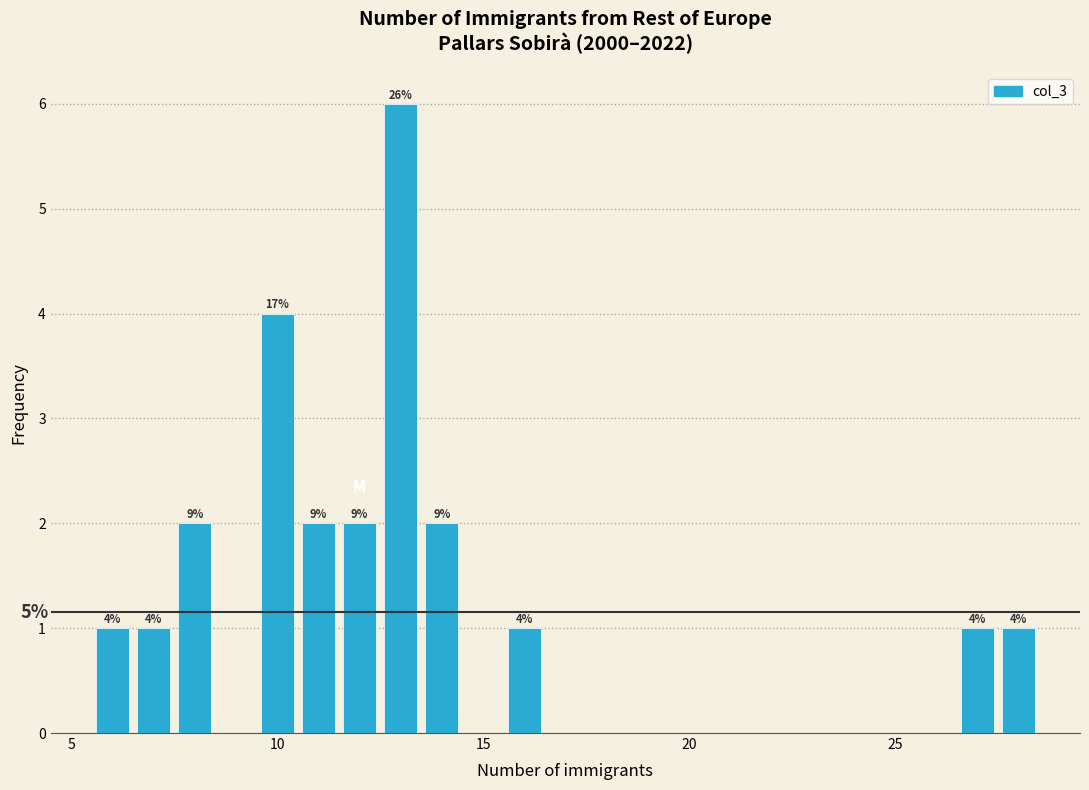

Read against the x-axis, roughly where is the centre of the tallest bar?

13.0